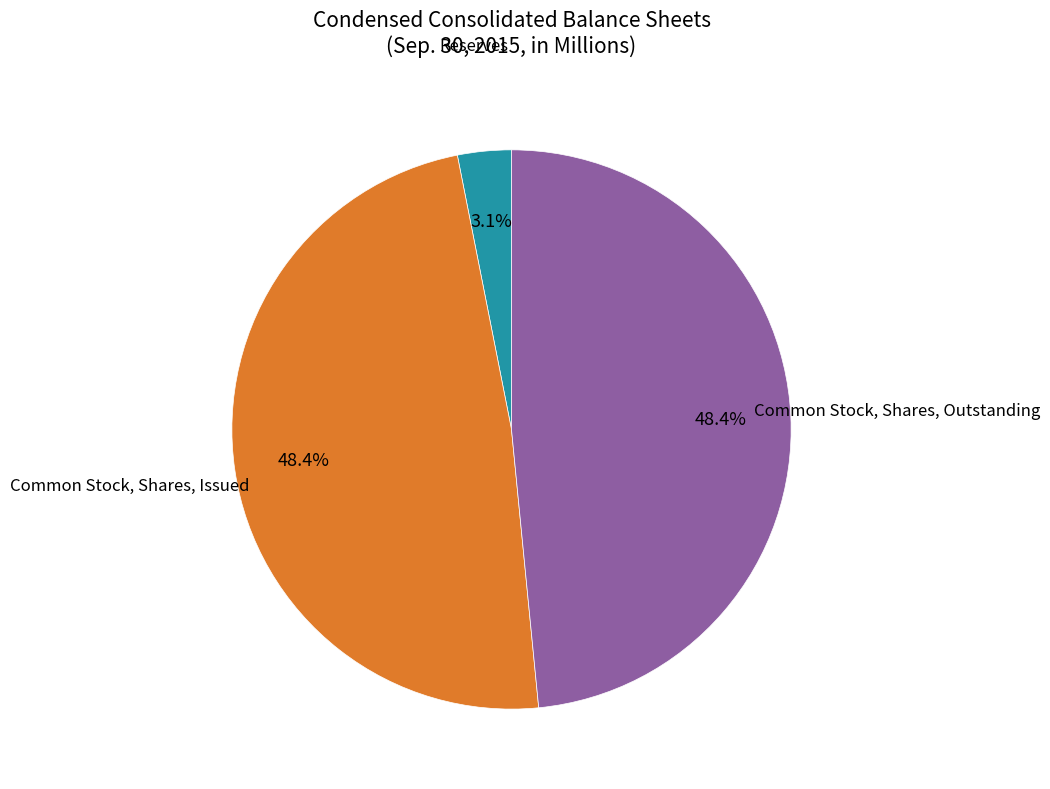

Is it true that Common Stock, Shares, Outstanding is 36% of the pie?

False